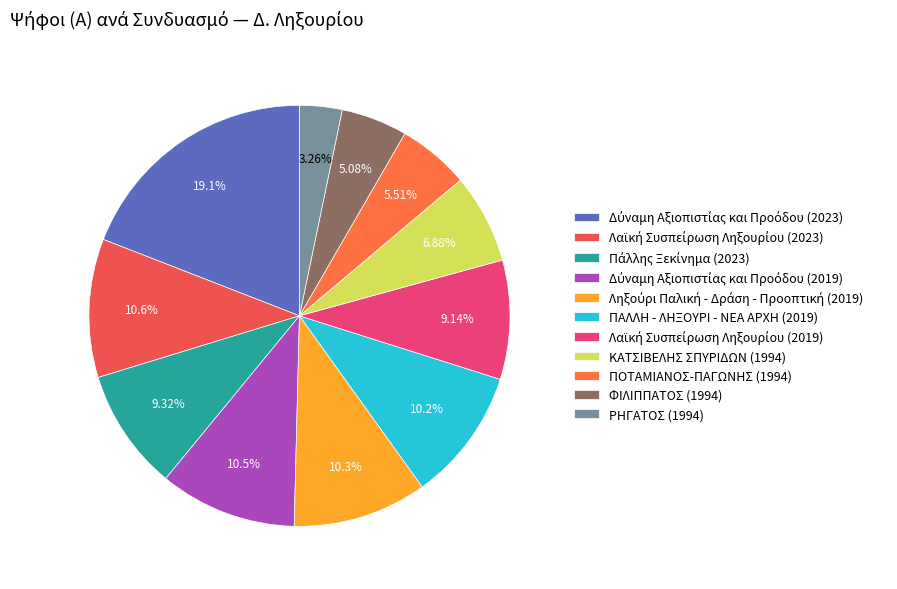

To the nearest percent, what is the difference between the ΚΑΤΣΙΒΕΛΗΣ ΣΠΥΡΙΔΩΝ (1994) and ΠΑΛΛΗ - ΛΗΞΟΥΡΙ - ΝΕΑ ΑΡΧΗ (2019) slice percentages?

3%